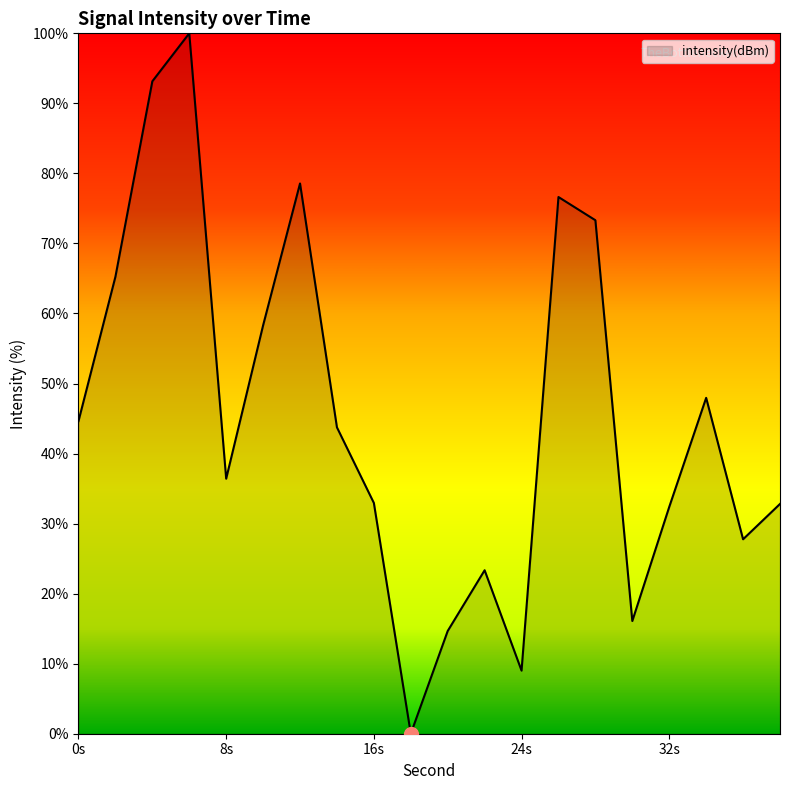

What is the maximum value shown in the chart?

100.0